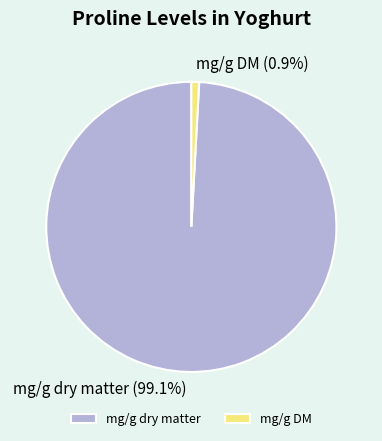

What percentage do mg/g dry matter and mg/g DM together represent?

100.0%